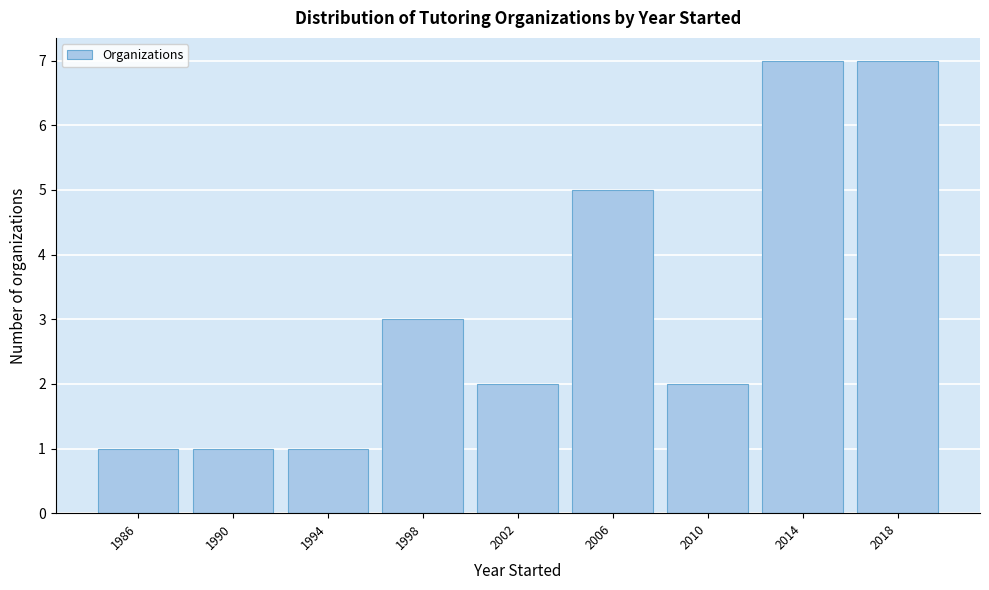

Reading left to right, what are all the values shown in this chart?

1986=1	1990=1	1994=1	1998=3	2002=2	2006=5	2010=2	2014=7	2018=7